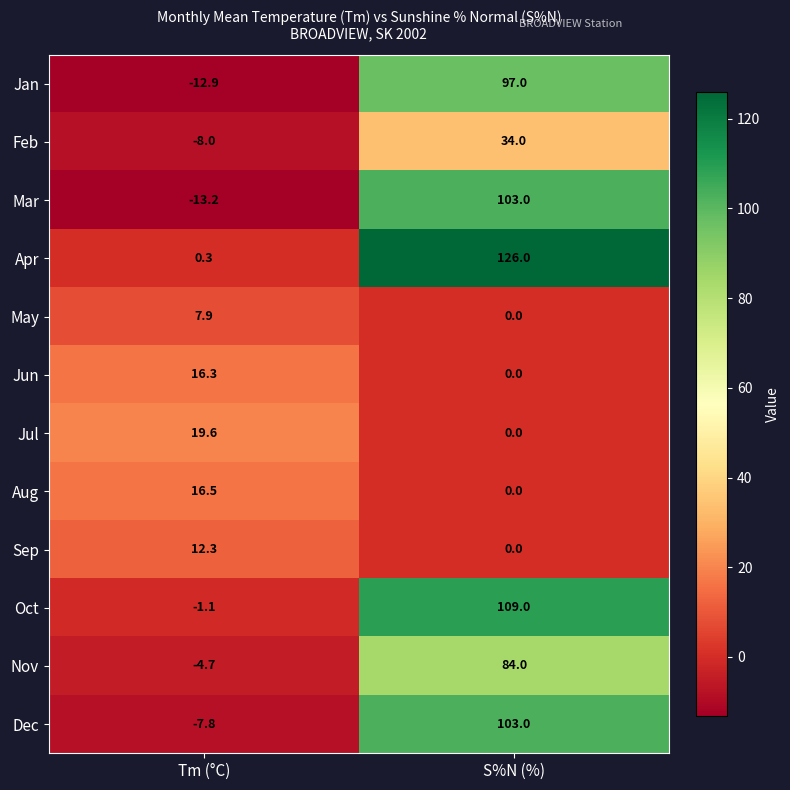

Which series changed the most between Tm (°C) and S%N (%)?

Apr